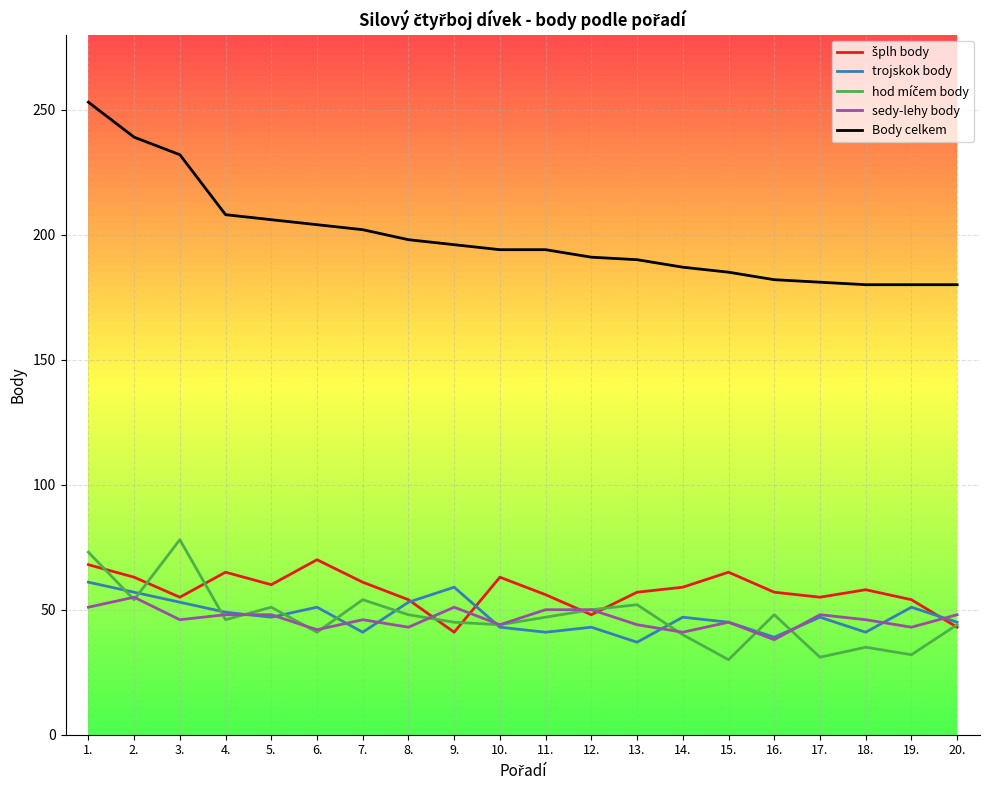

What is the difference between the highest and lowest values at 19.?

148